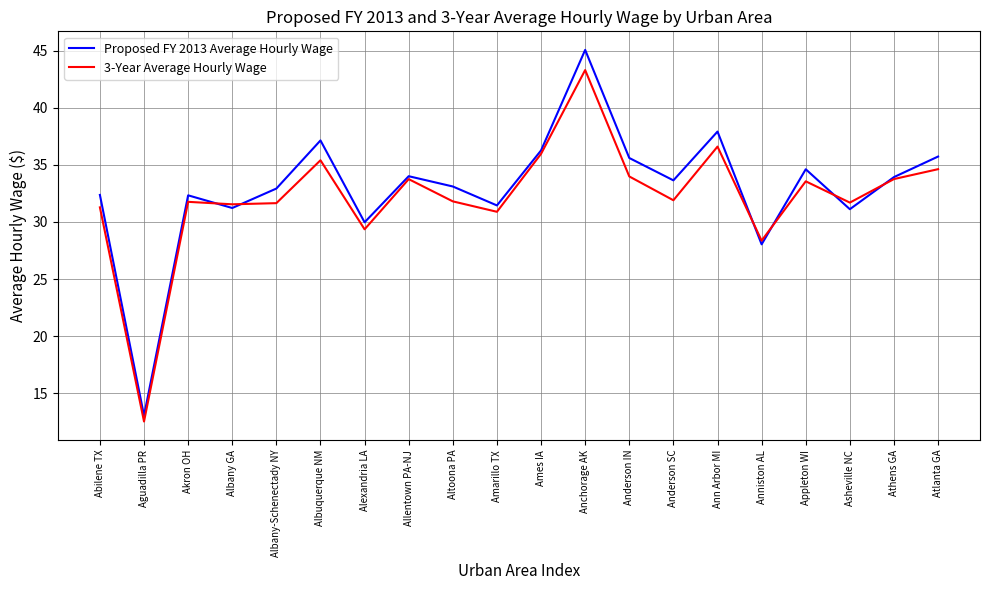

Rank the series by their maximum value, from lowest to highest.

3-Year Average Hourly Wage, Proposed FY 2013 Average Hourly Wage